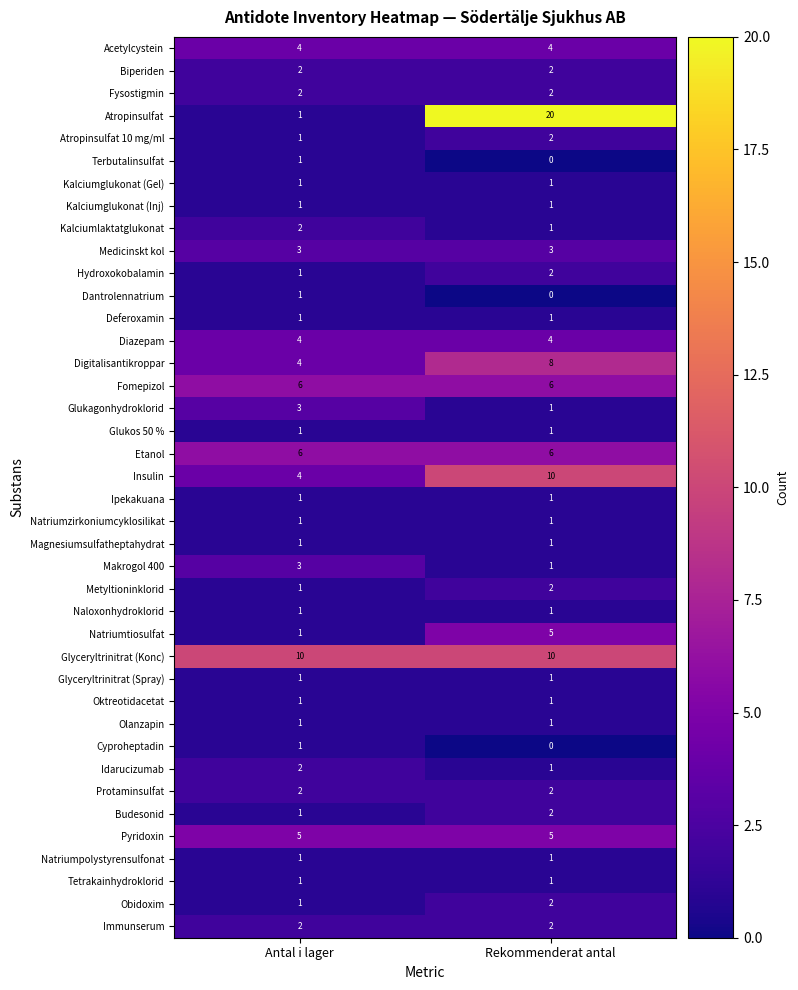

What is the spread (max minus min) of values at Rekommenderat antal?

20